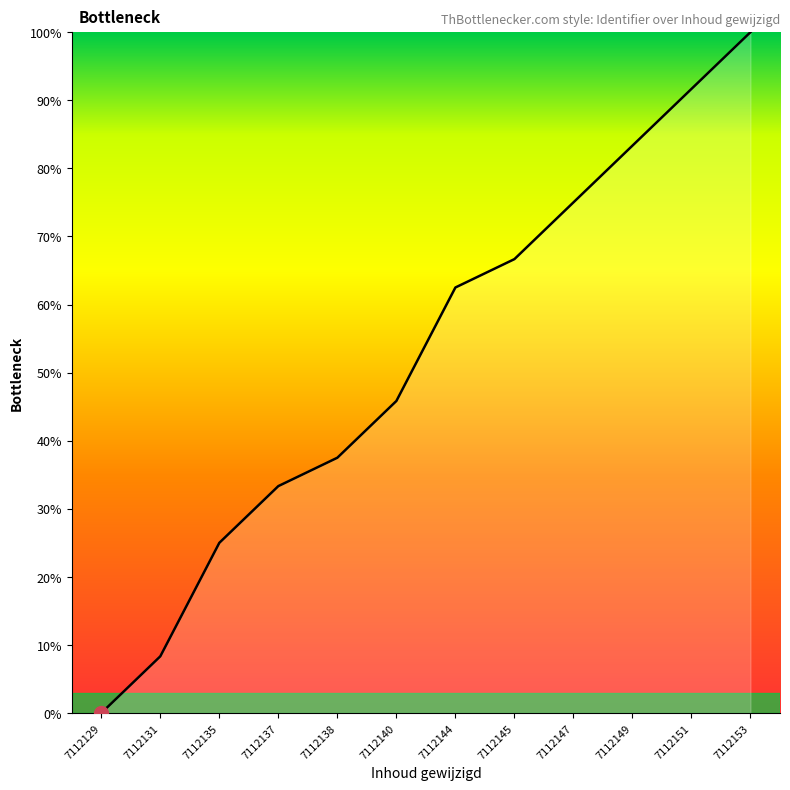

Reading left to right, list all the values displayed in this chart.

0.0	8.3	25.0	33.3	37.5	45.8	62.5	66.7	75.0	83.3	91.7	100.0